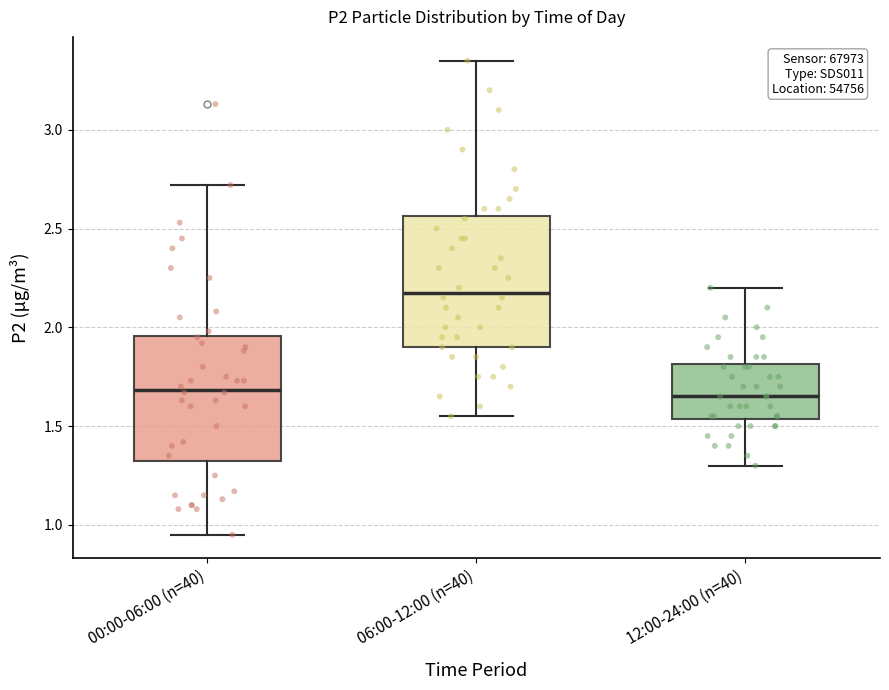

Which box's median line is the highest?

06:00-12:00 (n=40)